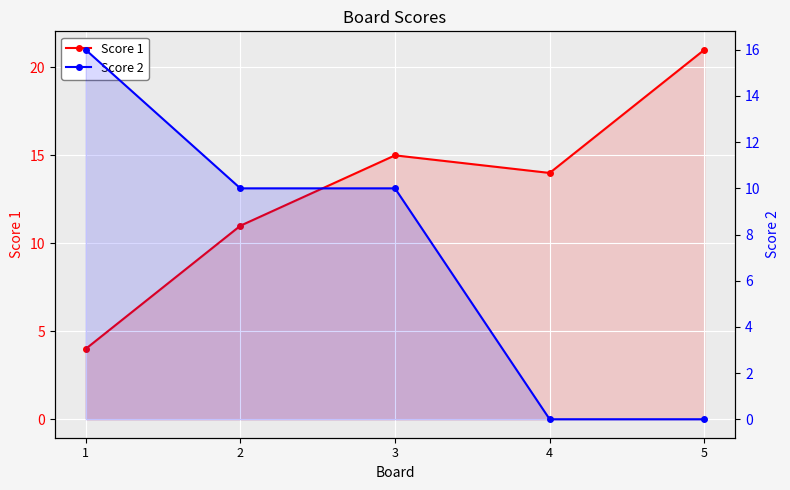

How many values in the Score 2 series are below 10?

2